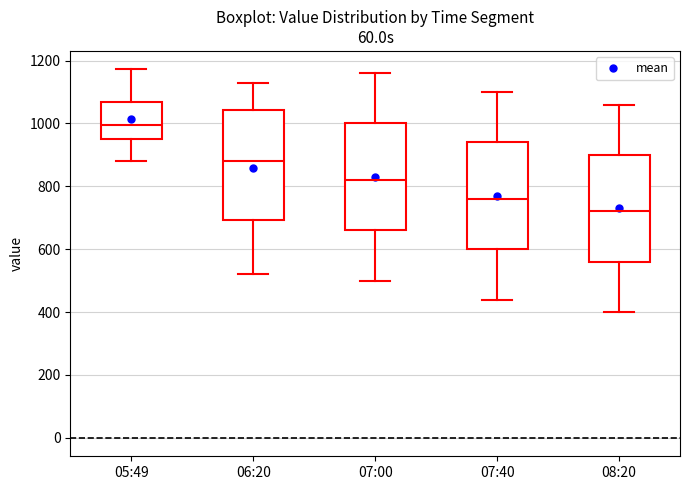

Which box has the lowest median line?

08:20